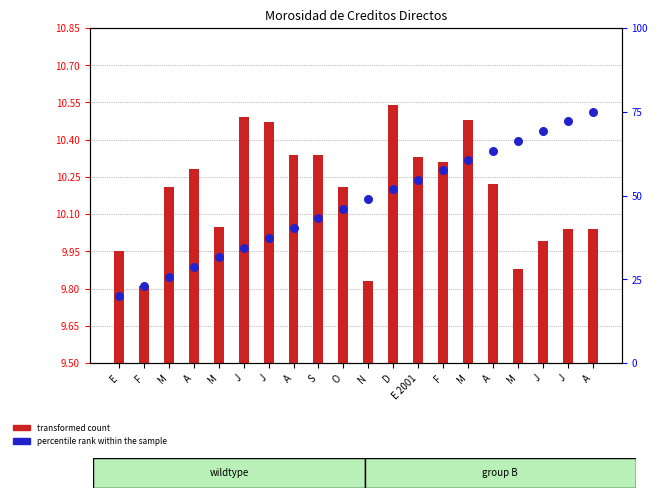

At how many categories does at least one series exceed 1?

20